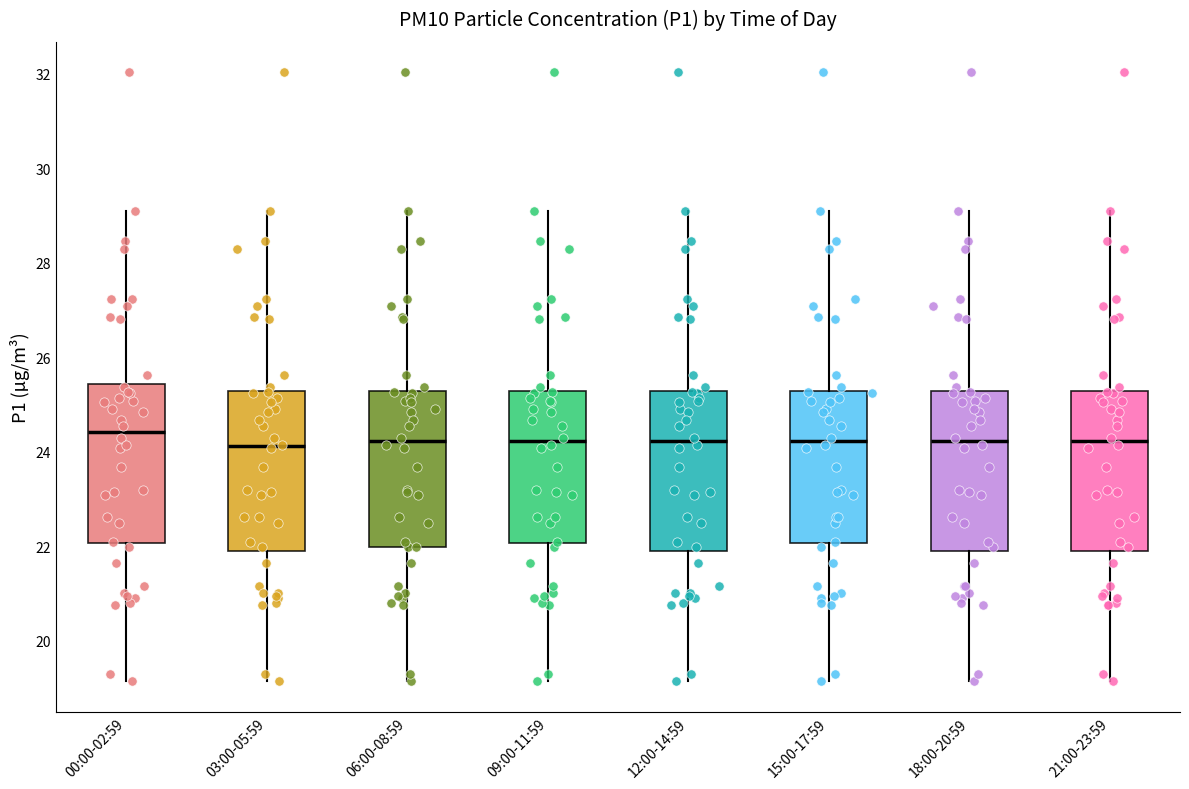

Reading left to right, read every box against the y-axis: the position of its median line, the range the box covers, and the ends of its whiskers. The values are not printed on the chart, so give them approximately, as read against the axis.

00:00-02:59: median 24.4, box 22.0 to 25.4, whiskers 19.2 to 29.2
03:00-05:59: median 24.2, box 21.8 to 25.2, whiskers 19.2 to 29.2
06:00-08:59: median 24.2, box 22.0 to 25.2, whiskers 19.2 to 29.2
09:00-11:59: median 24.2, box 22.0 to 25.2, whiskers 19.2 to 29.2
12:00-14:59: median 24.2, box 21.8 to 25.2, whiskers 19.2 to 29.2
15:00-17:59: median 24.2, box 22.0 to 25.2, whiskers 19.2 to 29.2
18:00-20:59: median 24.2, box 21.8 to 25.2, whiskers 19.2 to 29.2
21:00-23:59: median 24.2, box 21.8 to 25.2, whiskers 19.2 to 29.2